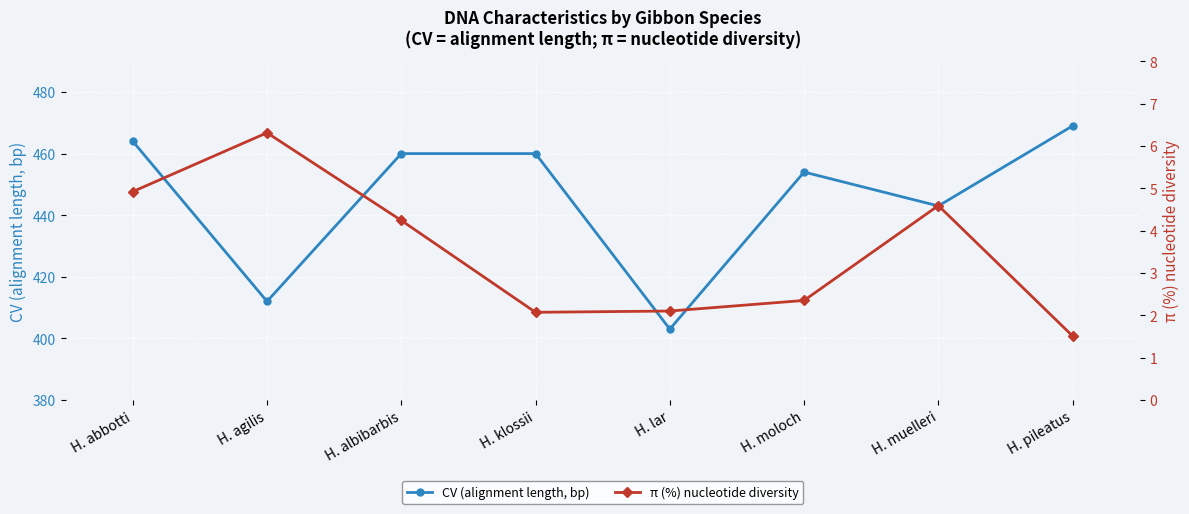

List the series in order of their overall mean, highest first.

CV (alignment length, bp), π (%) nucleotide diversity